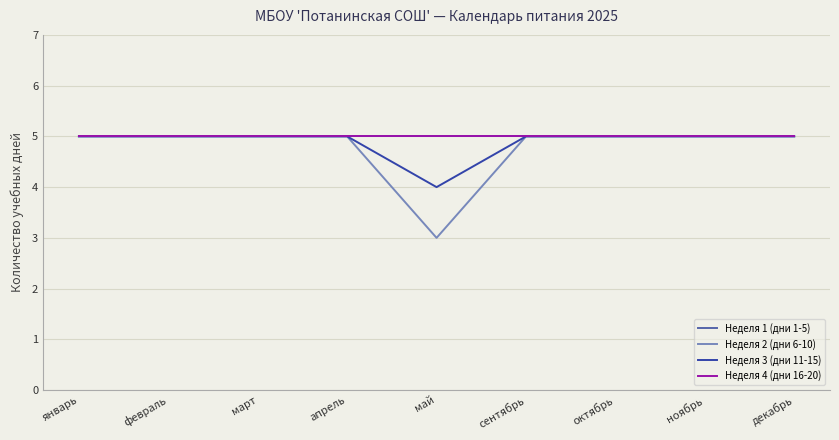

How many lines are shown in the chart?

4